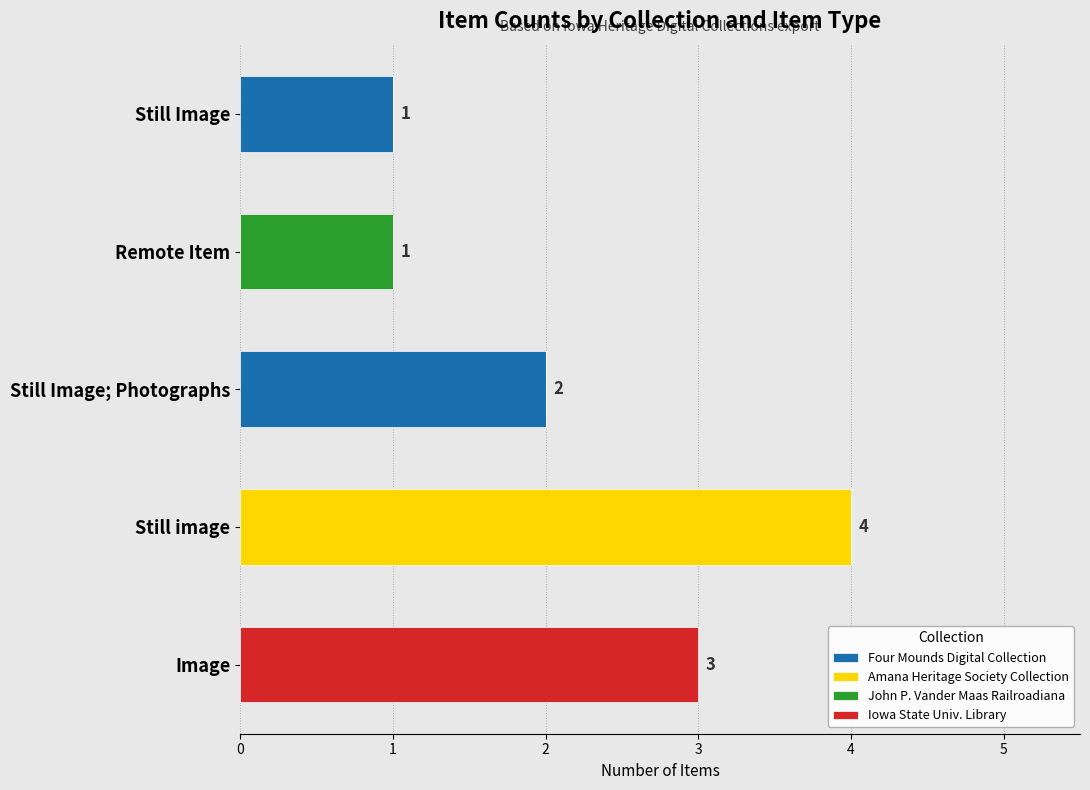

At which category is the sum across all series the highest?

Still image